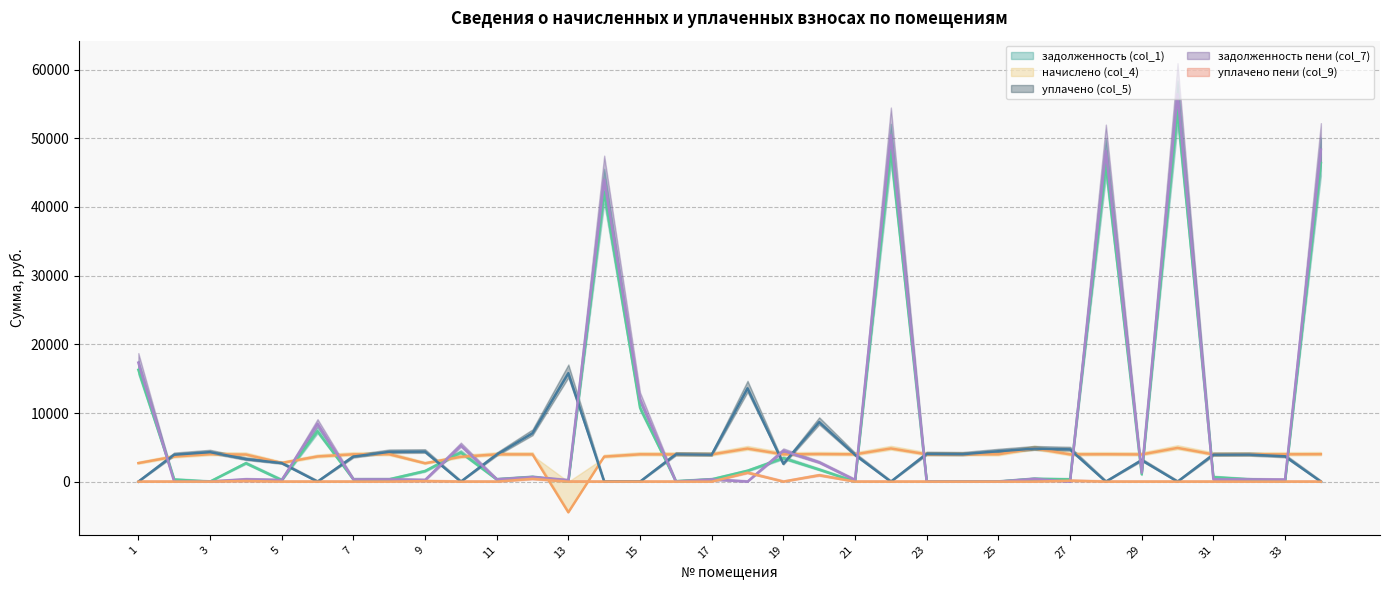

What is the approximate value of задолженность пени (col_7) at 13?

200.3